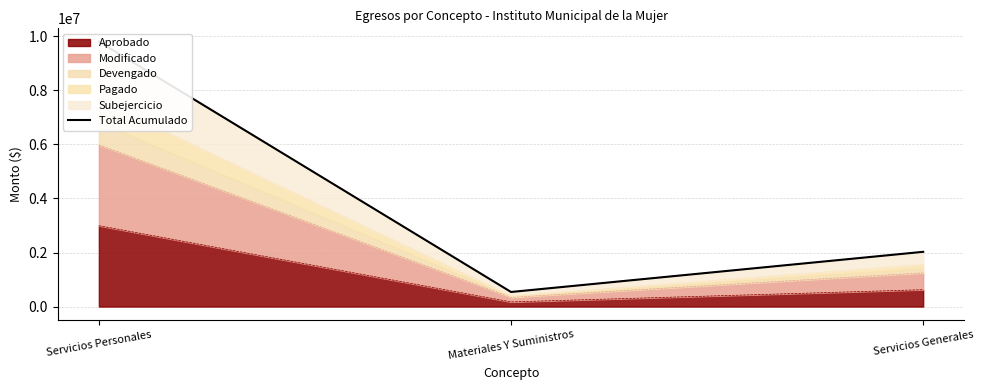

What is the label of the 3rd point from the right?

Servicios Personales